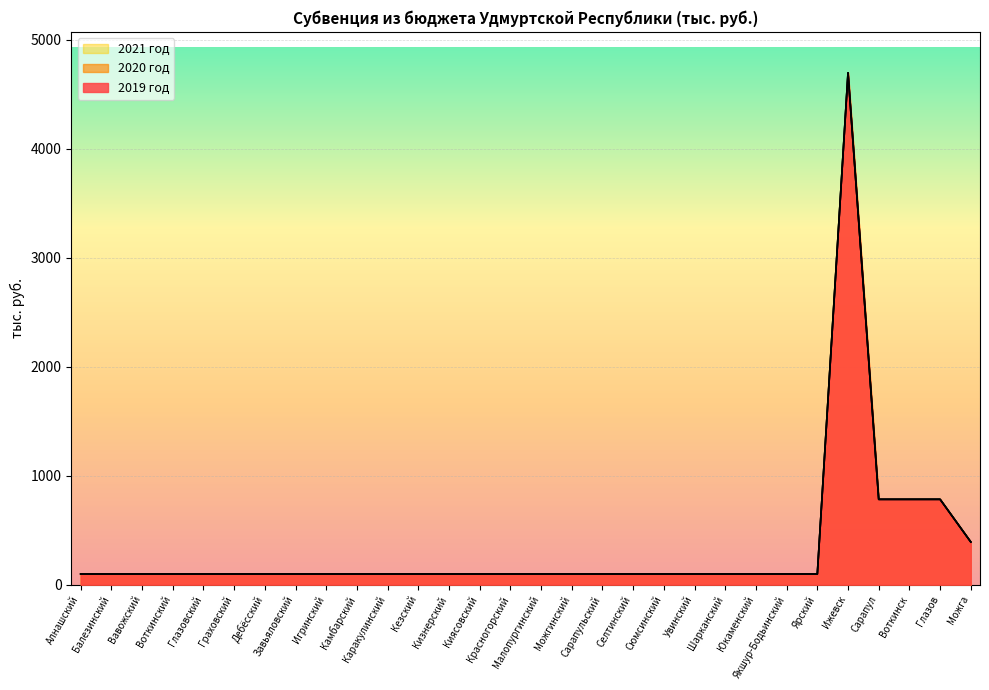

Does the chart display data point markers on the line(s)?

No